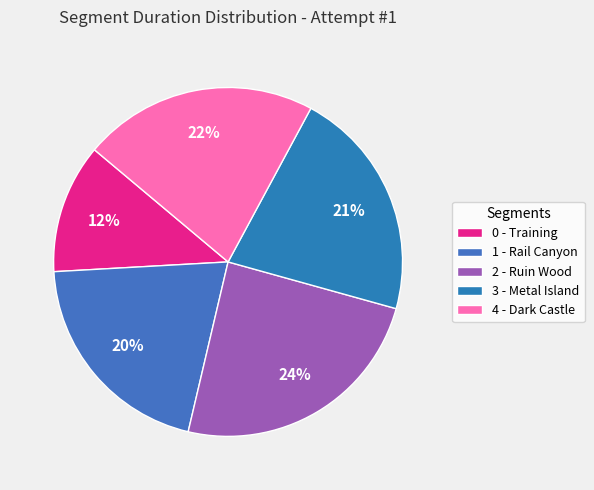

Rank the categories by value from highest to lowest.

2 - Ruin Wood, 4 - Dark Castle, 3 - Metal Island, 1 - Rail Canyon, 0 - Training